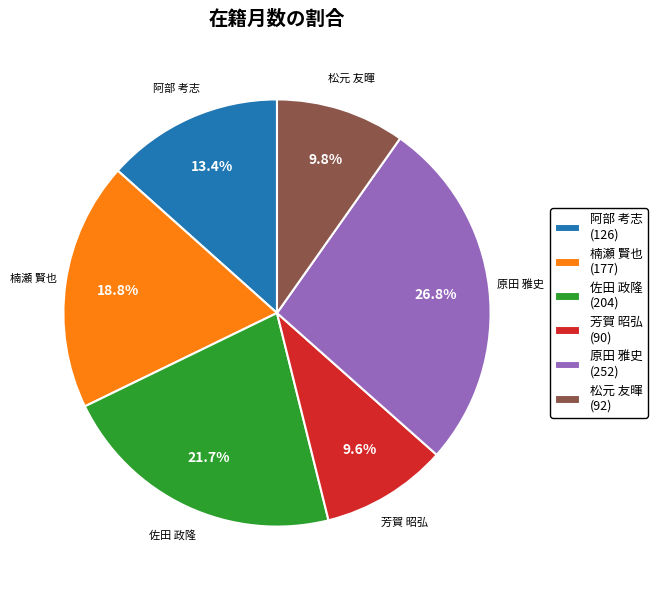

Does any single category account for the majority?

No